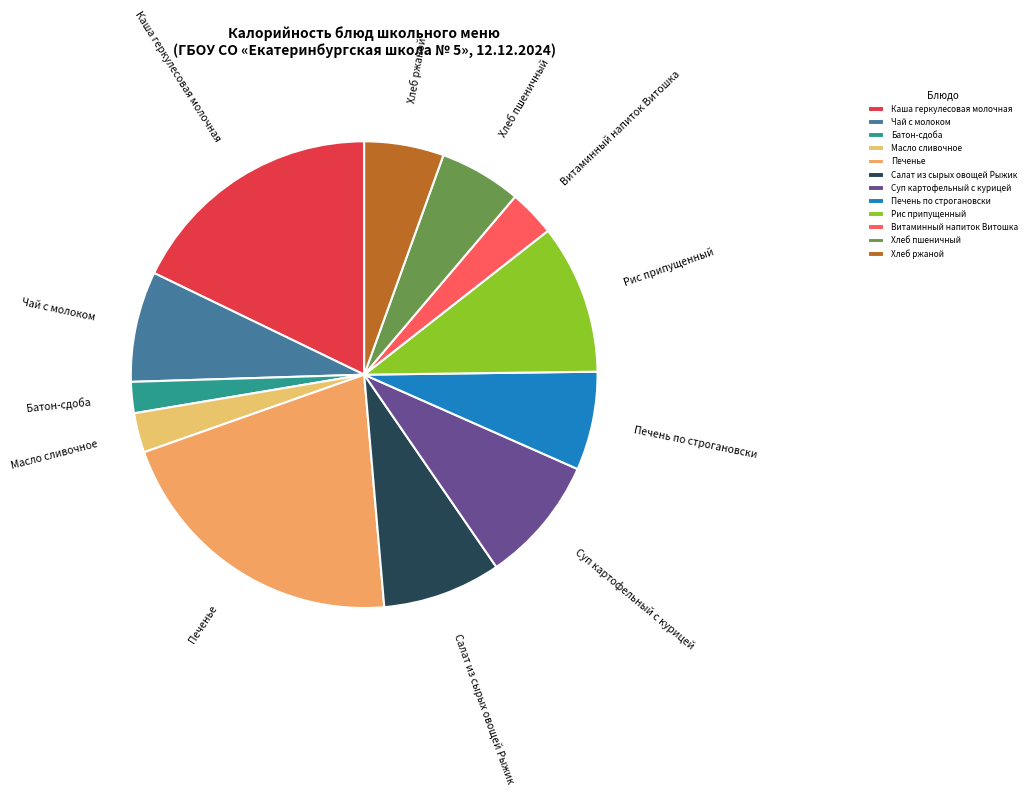

Which slice is the smallest?

Батон-сдоба